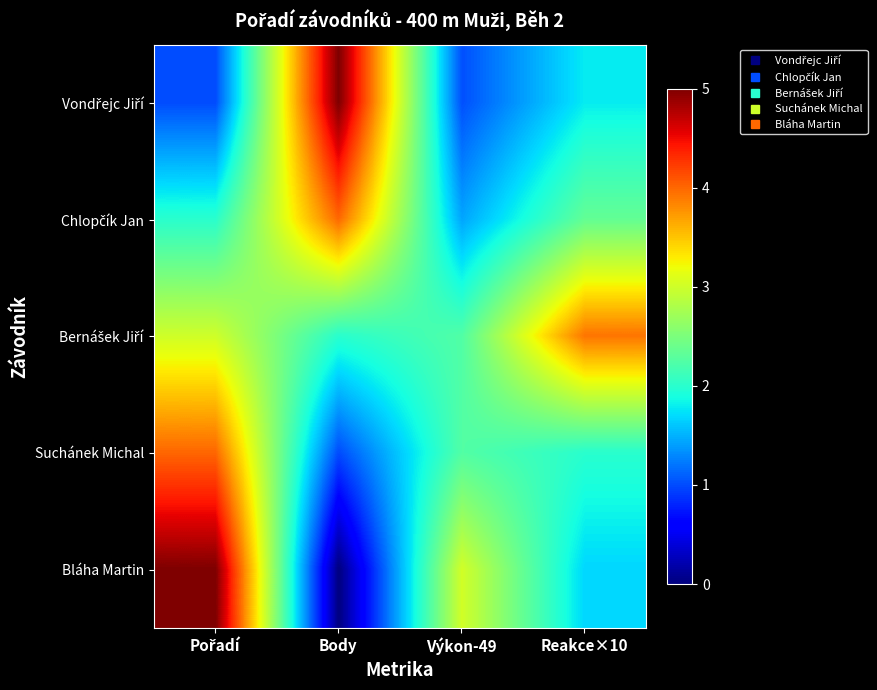

What is the total value across all series at Reakce×10?

11.8